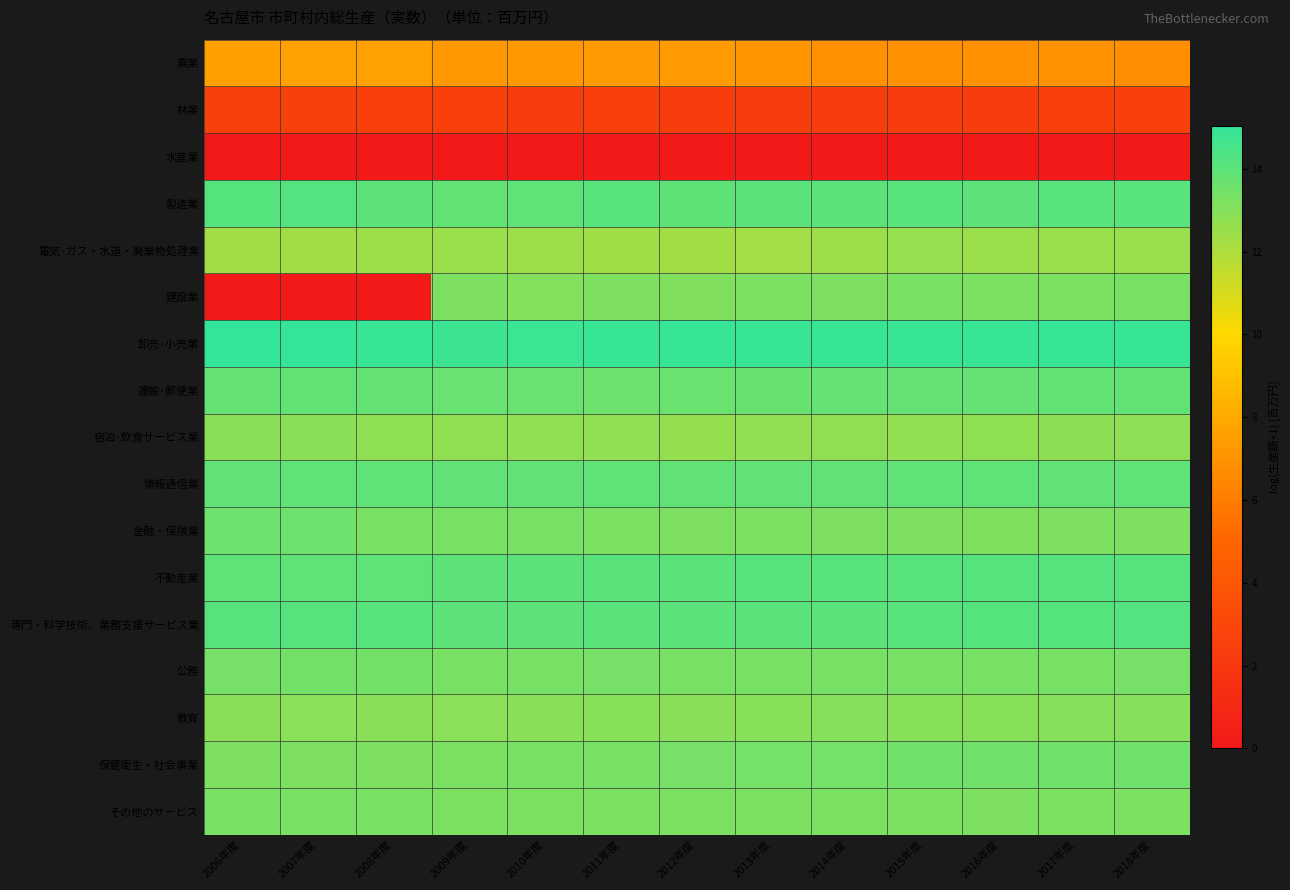

At how many categories does at least one series exceed 10?

13